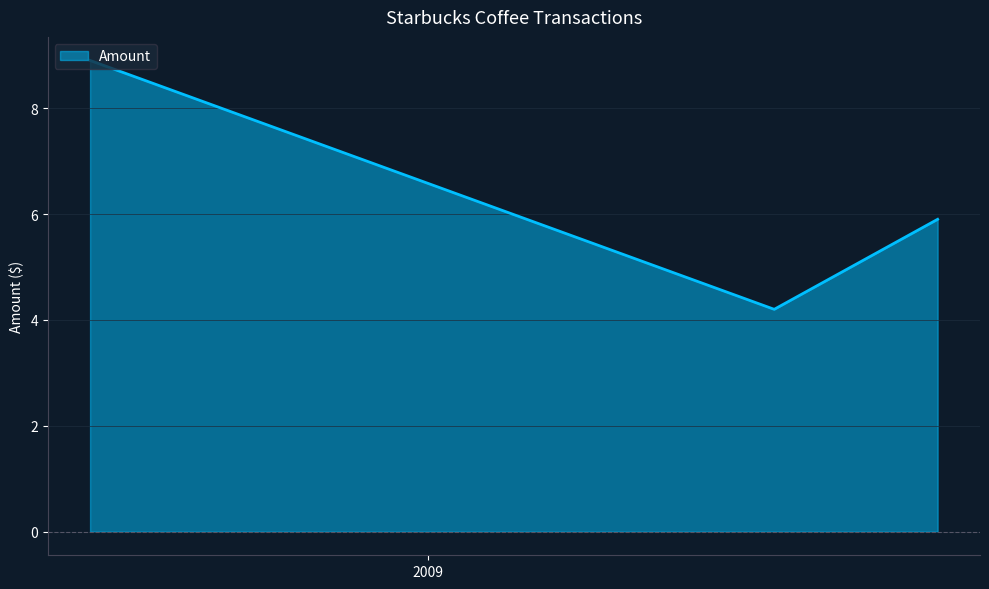

Reading left to right, list all the values displayed in this chart.

8.9	4.2	5.9